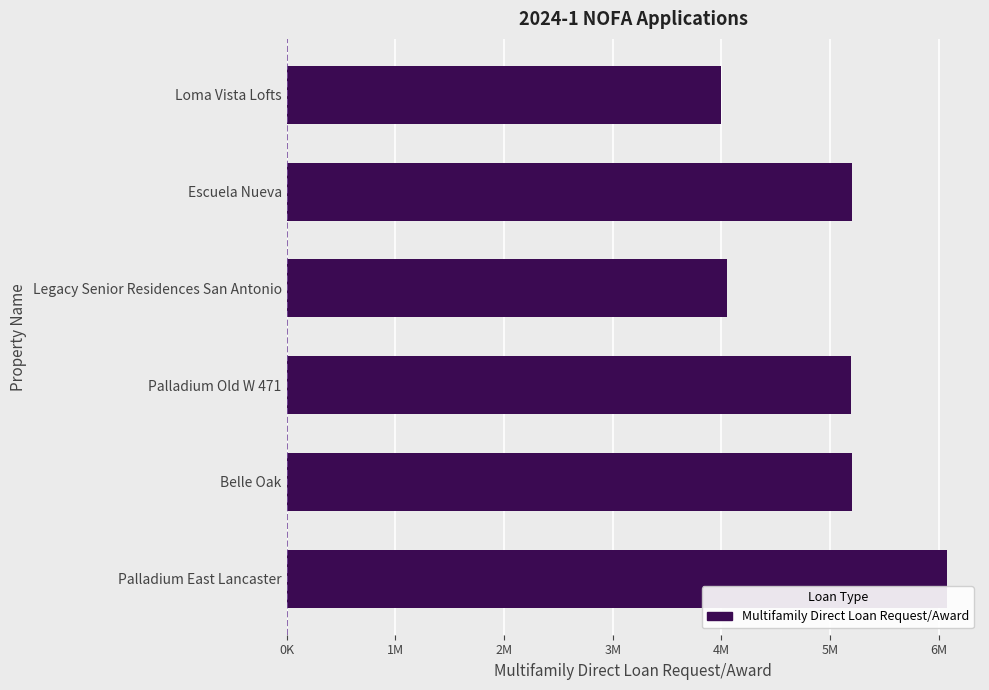

Are the bars horizontal?

Yes